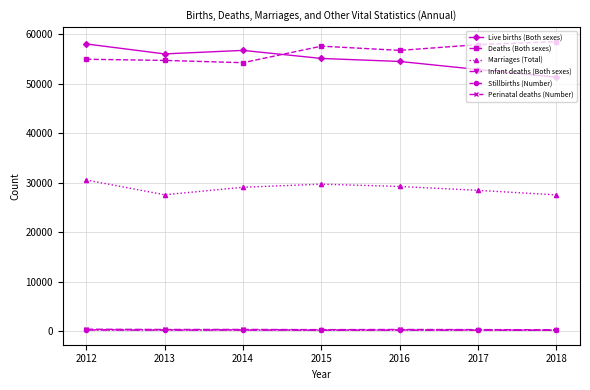

The Deaths (Both sexes) series shows 58503 at 2018. True or false?

True